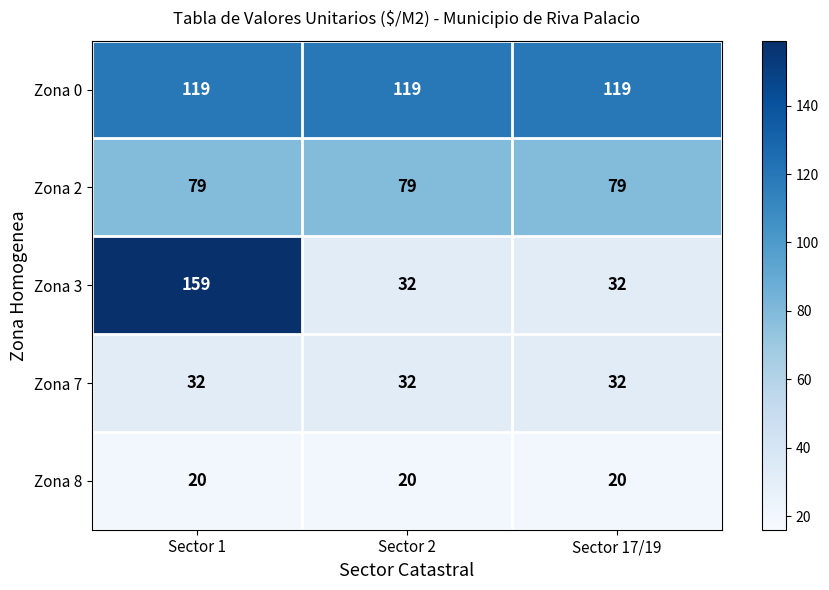

Is it true that Zona 7 equals 32 at Sector 17/19?

True